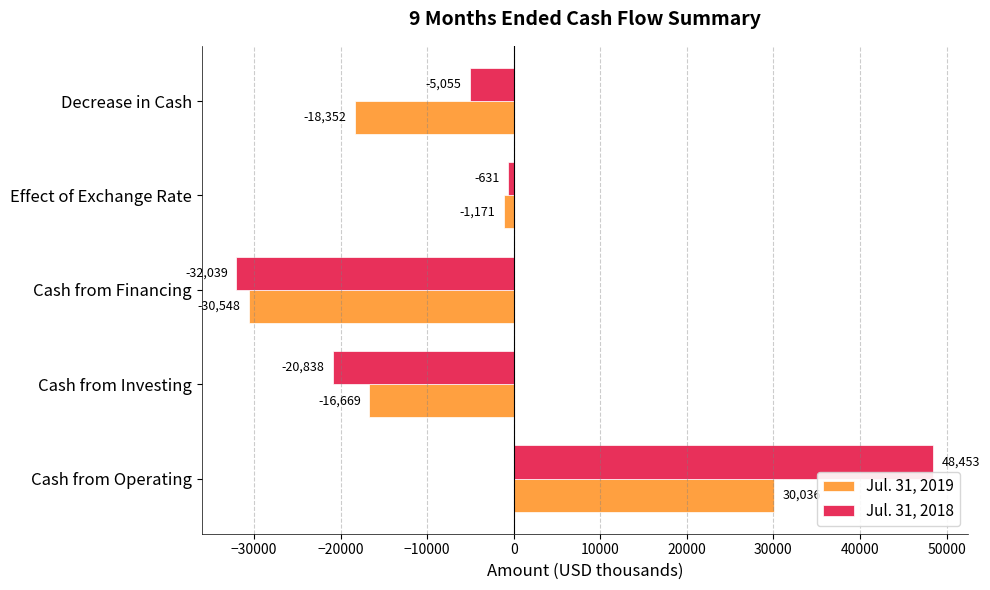

Which category has the lowest value in the Jul. 31, 2019 series?

Cash from Financing